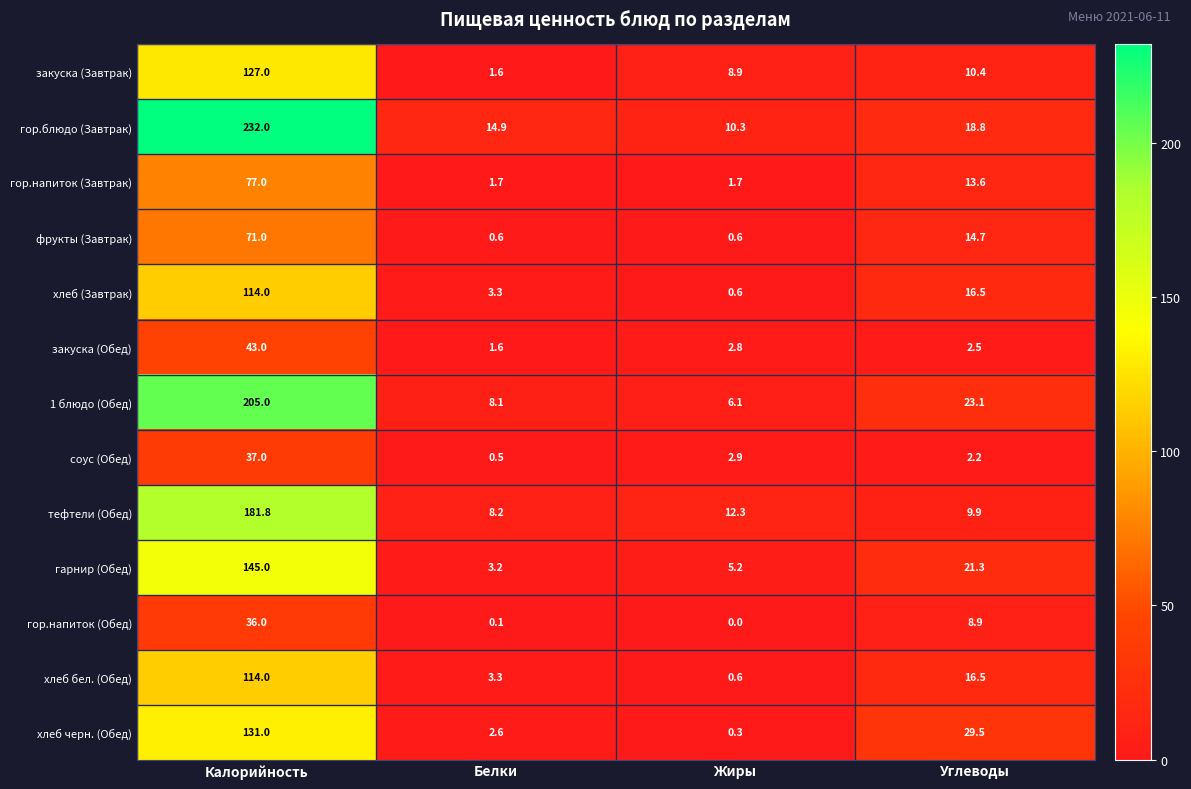

What value does the гор.блюдо (Завтрак) series have at Жиры?

10.3